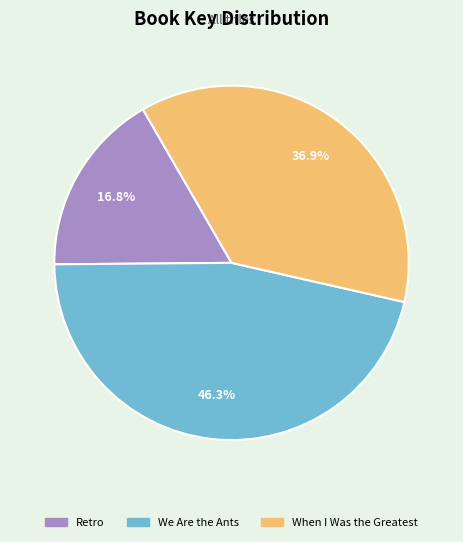

Does Retro represent more than half of the total?

No